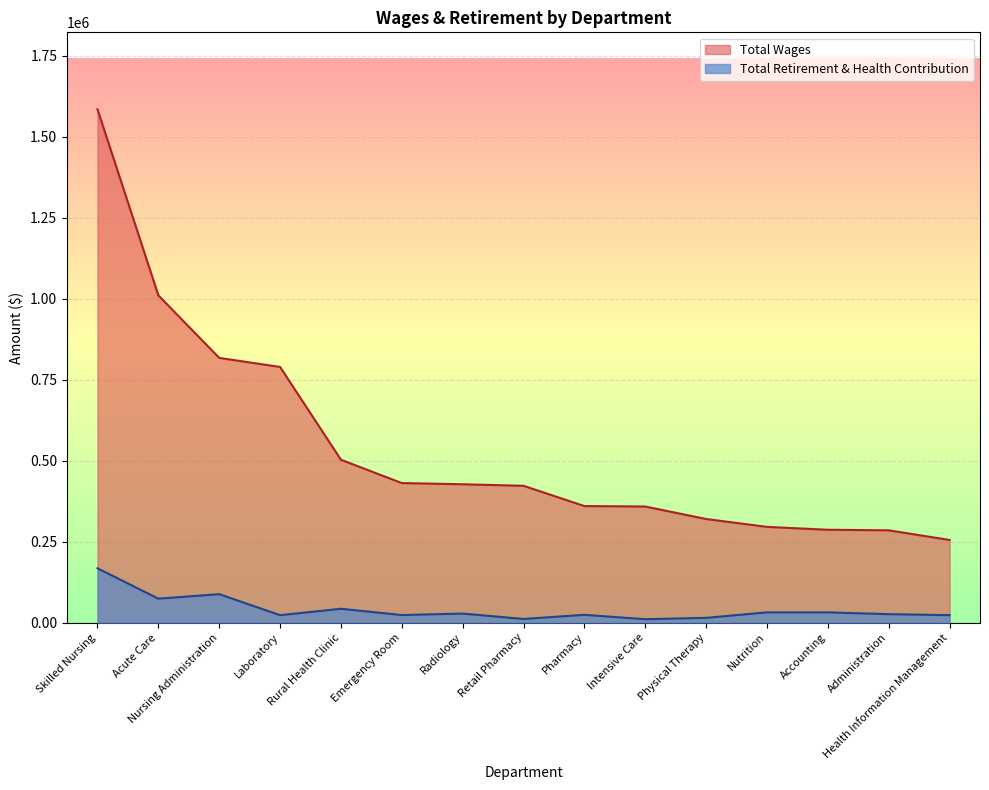

Reading left to right, what are all the values shown in this chart?

Total Wages: Skilled Nursing=1584257	Acute Care=1010142	Nursing Administration=817033	Laboratory=789115	Rural Health Clinic=502730	Emergency Room=430734	Radiology=427045	Retail Pharmacy=422294	Pharmacy=359772	Intensive Care=358375	Physical Therapy=319800	Nutrition=295501	Accounting=286611	Administration=284913	Health Information Management=255089
Total Retirement & Health Contribution: Skilled Nursing=167752	Acute Care=73987	Nursing Administration=87922	Laboratory=23000	Rural Health Clinic=42777	Emergency Room=23374	Radiology=27979	Retail Pharmacy=11272	Pharmacy=24118	Intensive Care=10550	Physical Therapy=14738	Nutrition=31687	Accounting=31682	Administration=26124	Health Information Management=23048